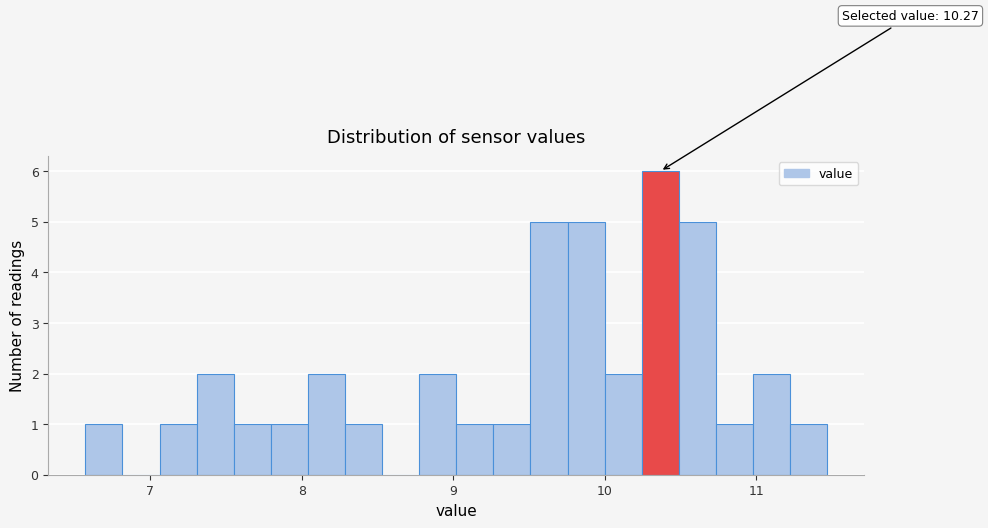

Read against the x-axis, roughly where is the centre of the tallest bar?

10.4